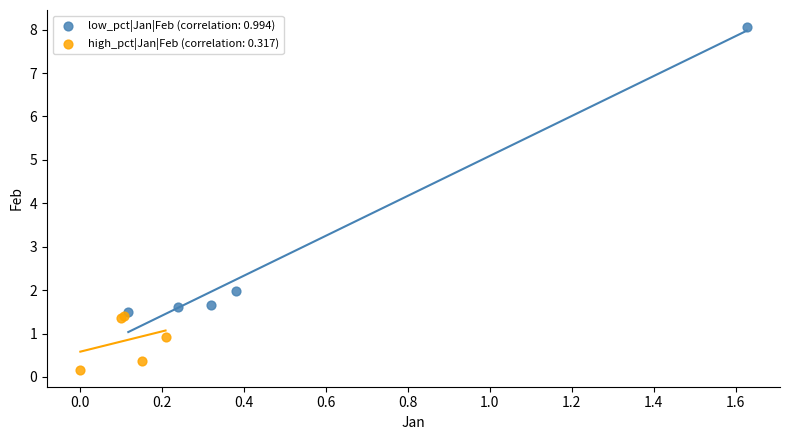

Which series reaches the maximum Y coordinate?

low_pct|Jan|Feb (correlation: 0.994)